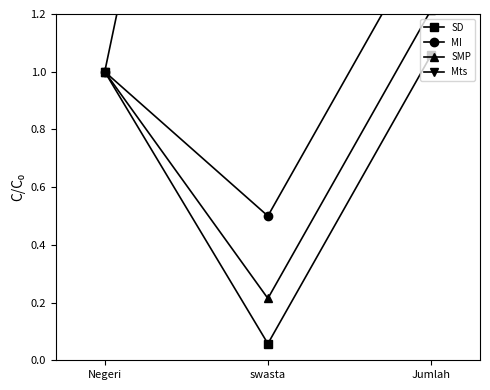

Which series has the largest total across all categories?

Mts